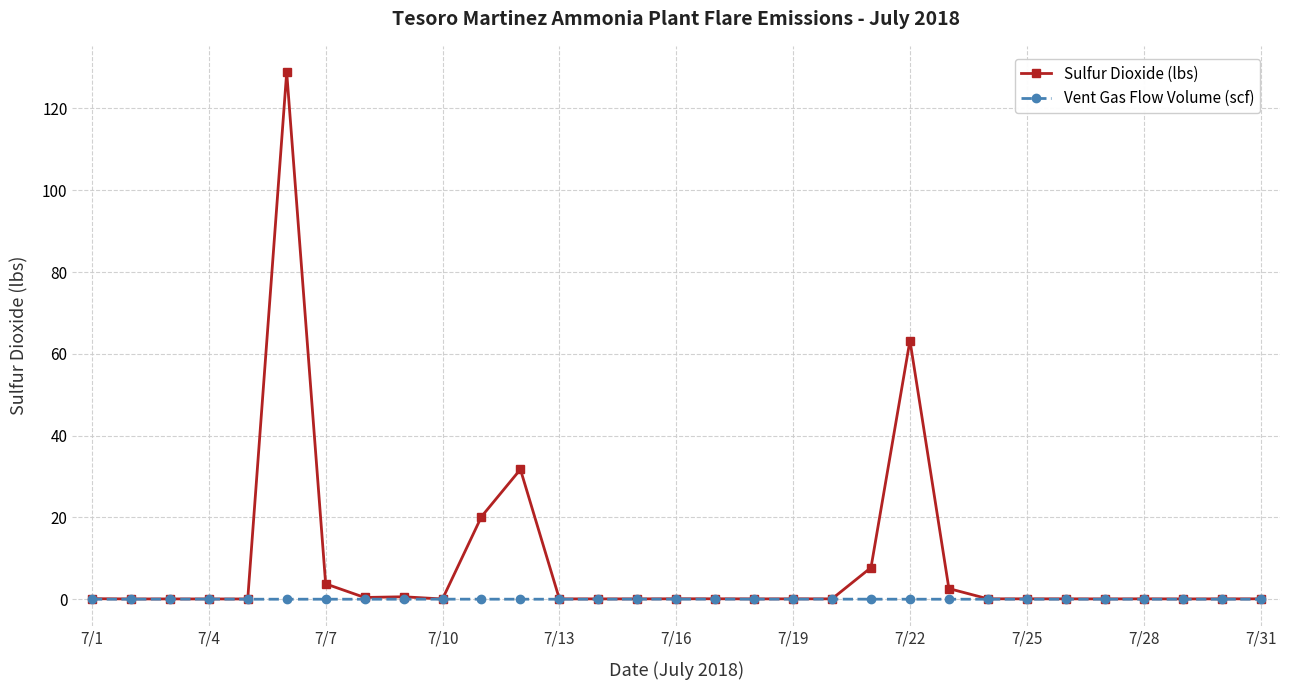

True or false: Vent Gas Flow Volume (scf) has more than 0 points higher than both neighbors.

True